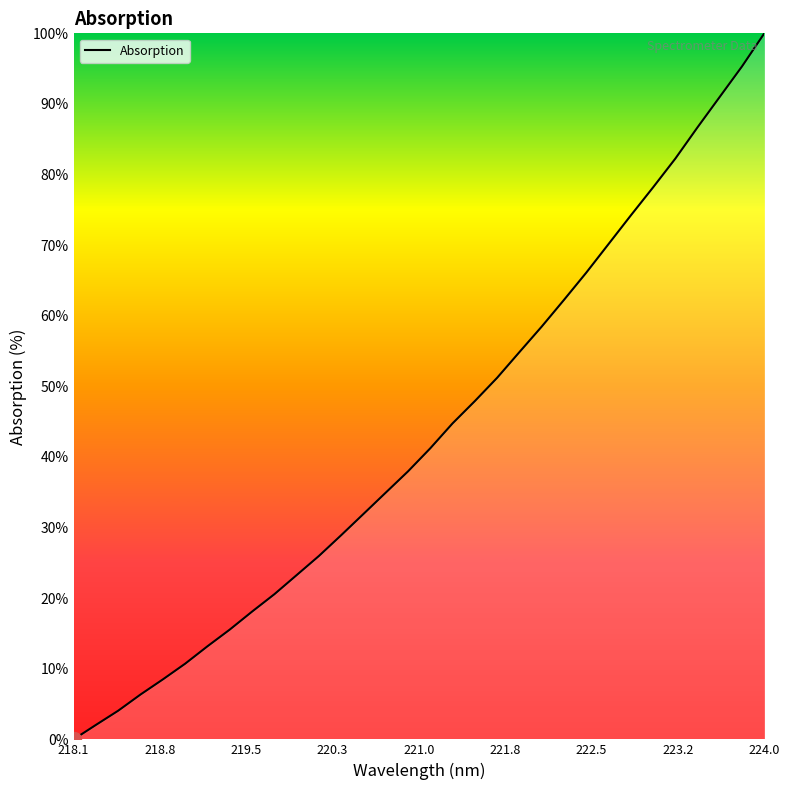

What is the maximum value shown in the chart?

100.0